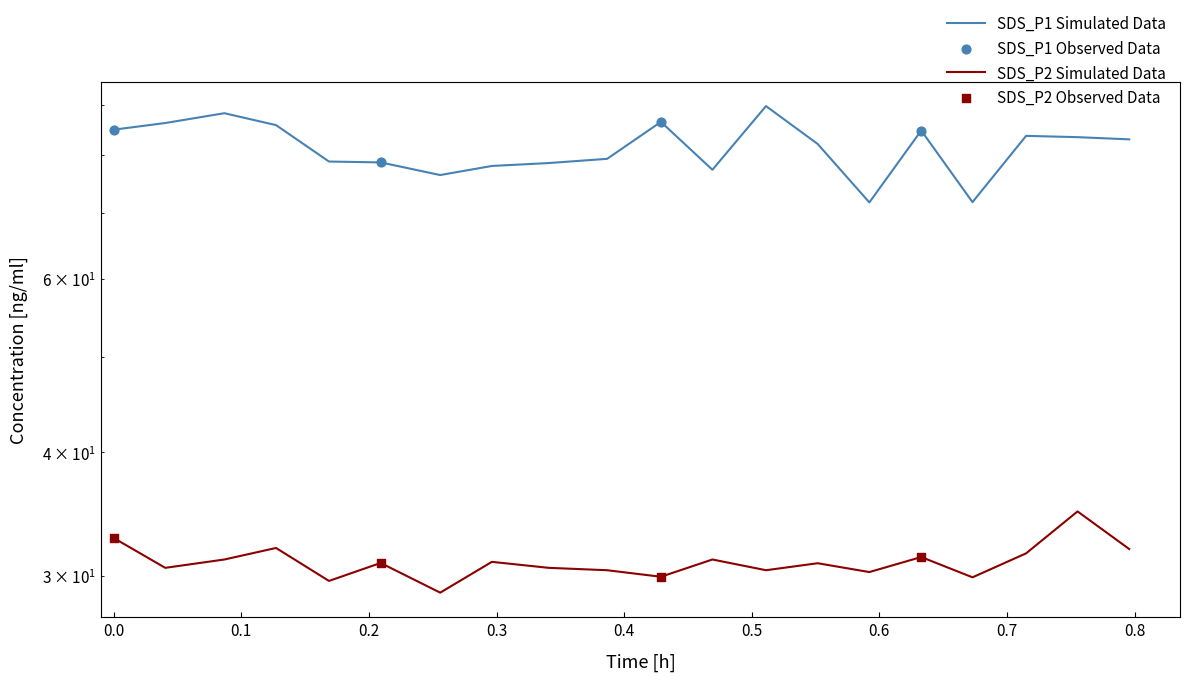

Which series has the largest total across all categories?

SDS_P1